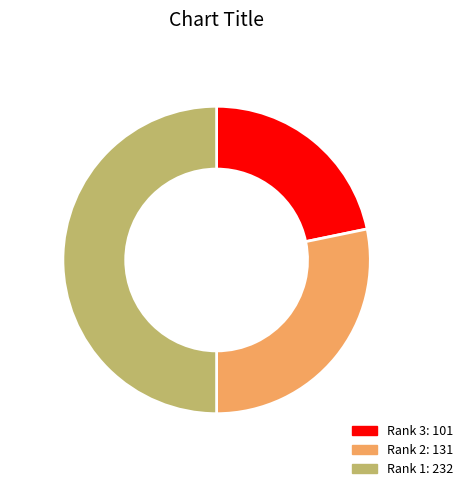

Rank the categories by value from lowest to highest.

Rank 3, Rank 2, Rank 1